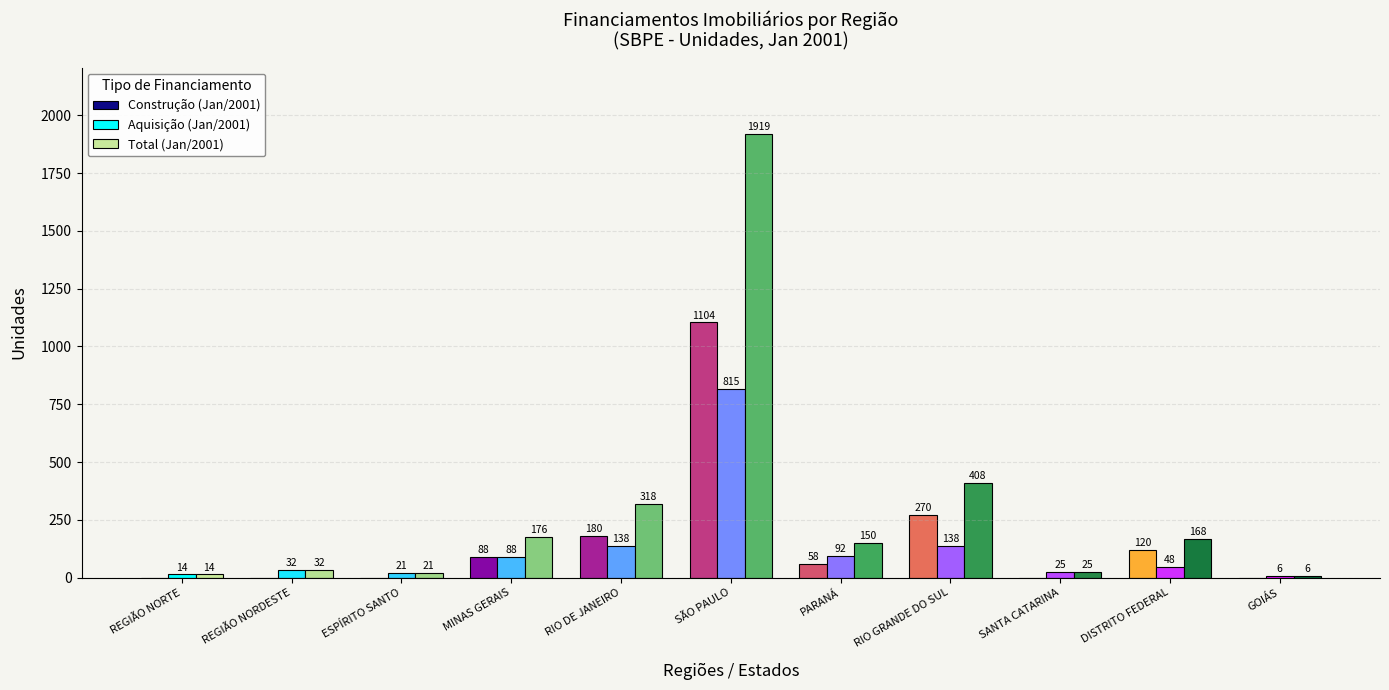

Which series has the largest total across all categories?

Total (Jan/2001)